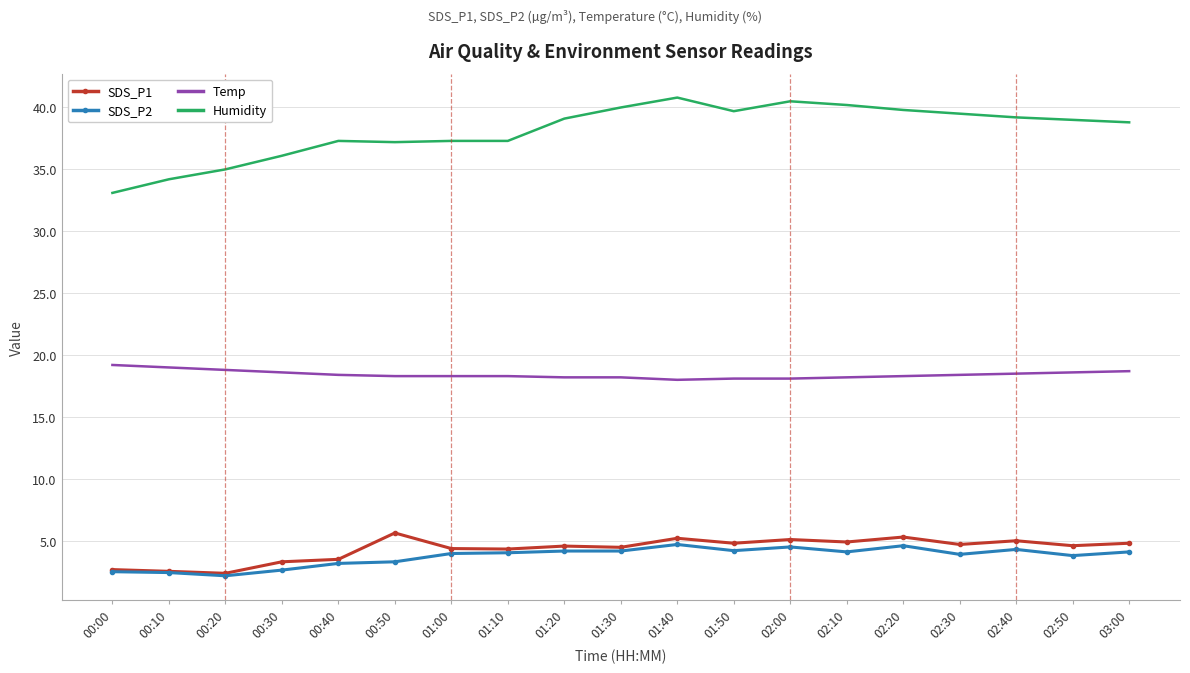

What is the minimum value for SDS_P1?

2.4